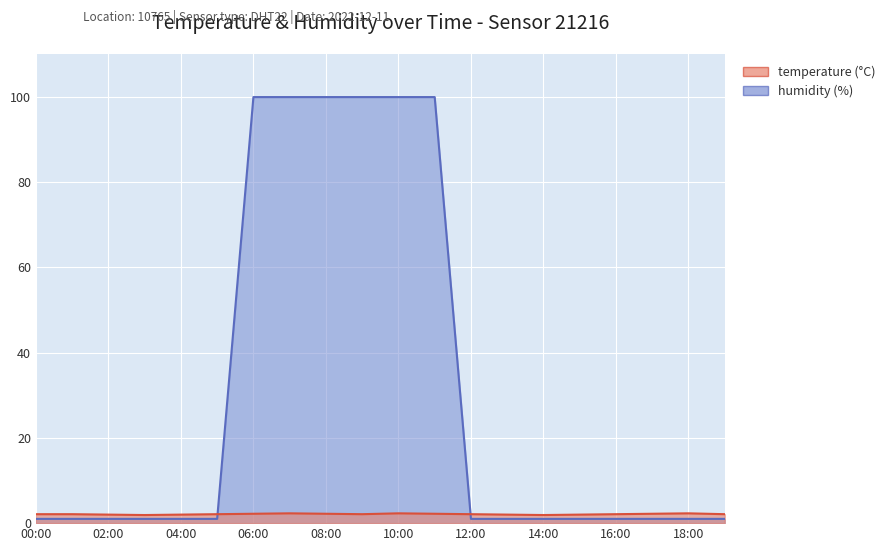

The value of humidity at 03:00 is 1.0. True or false?

True